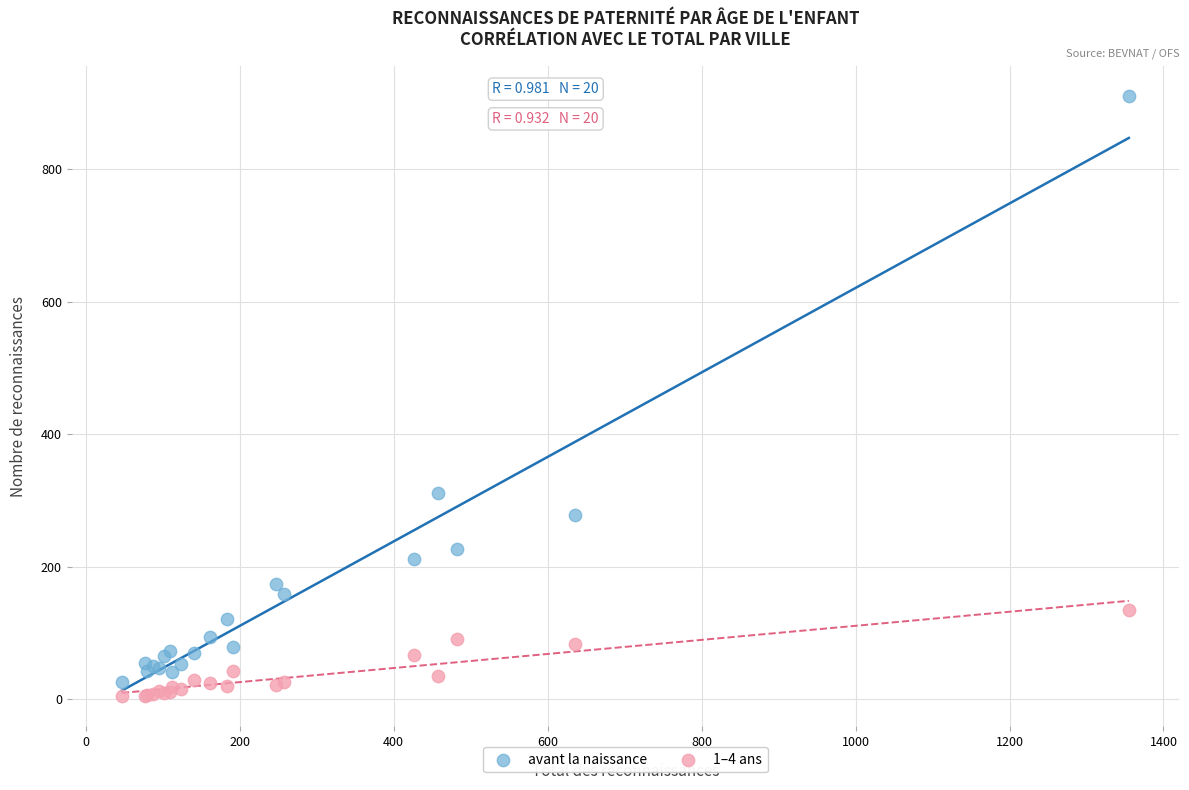

Which series reaches the maximum Y coordinate?

avant la naissance